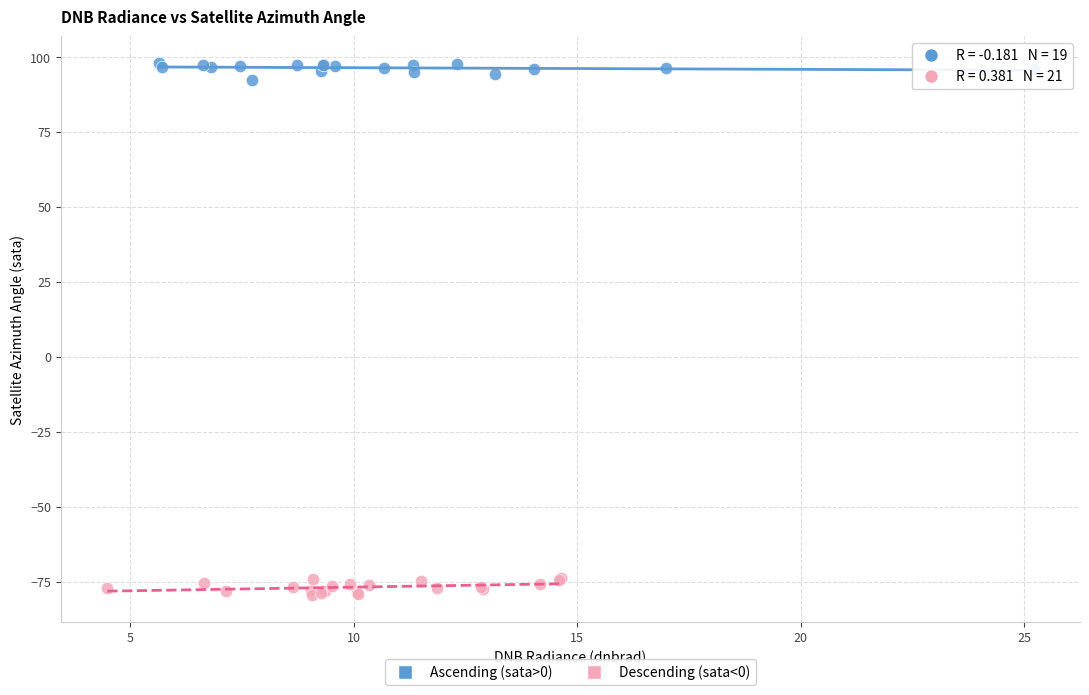

Which series contains the highest Y value?

Ascending (sata>0)